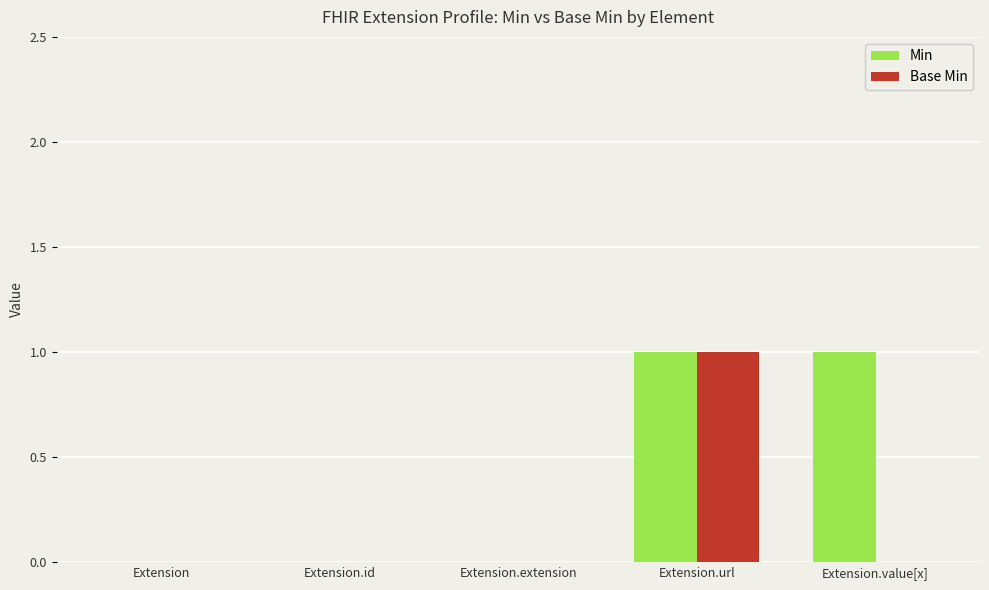

How many groups of bars are there?

5